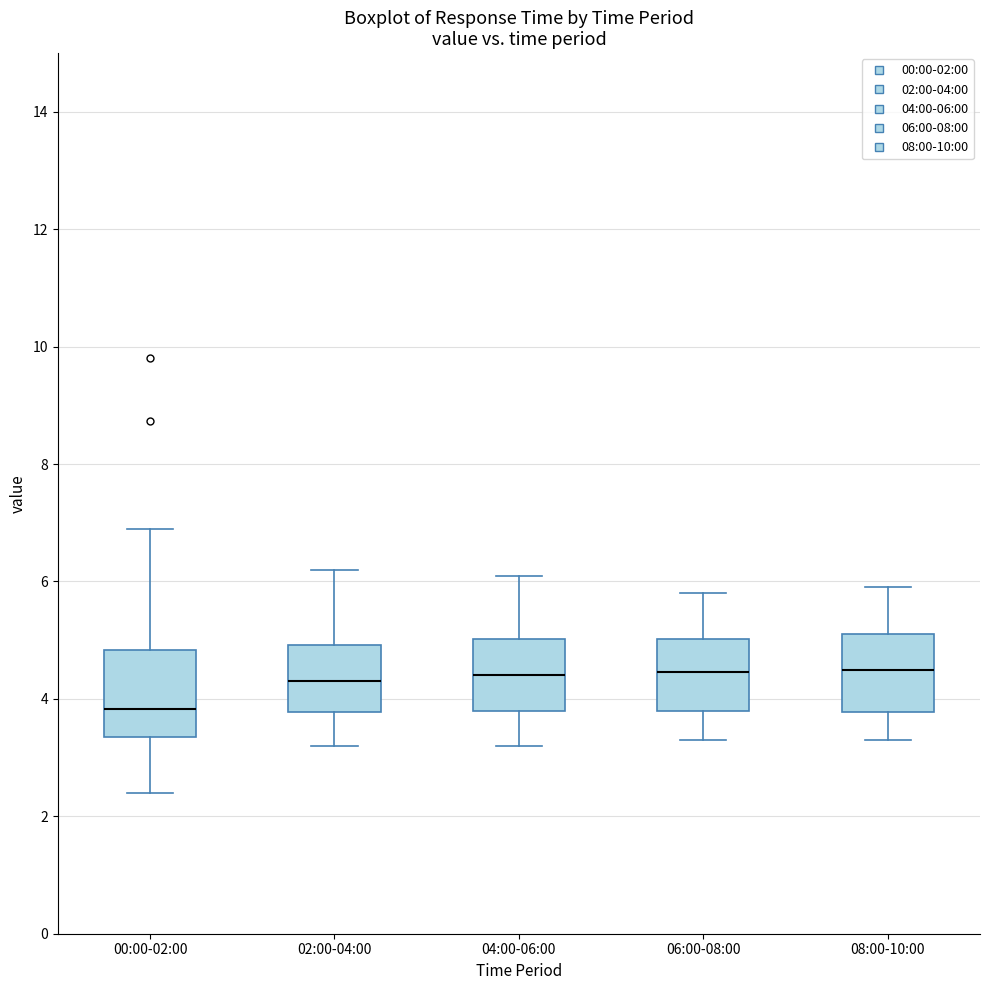

Which box has the lowest median line?

00:00-02:00